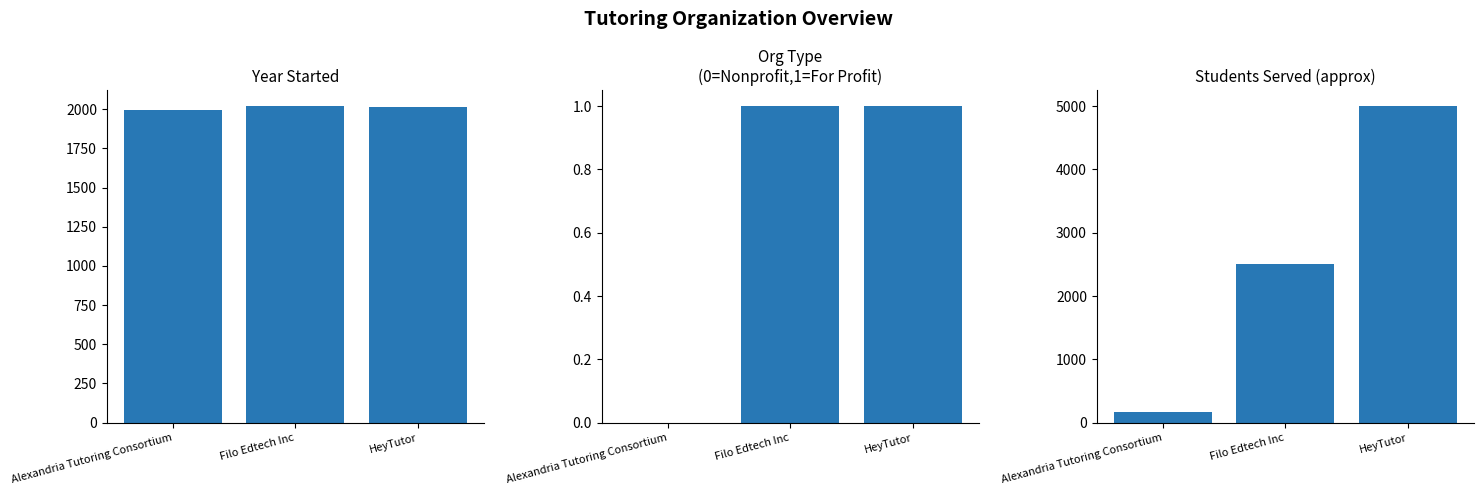

At HeyTutor, list the series in order from largest to smallest.

Students Served (proxy), Year Started, Organization Type (Numeric)